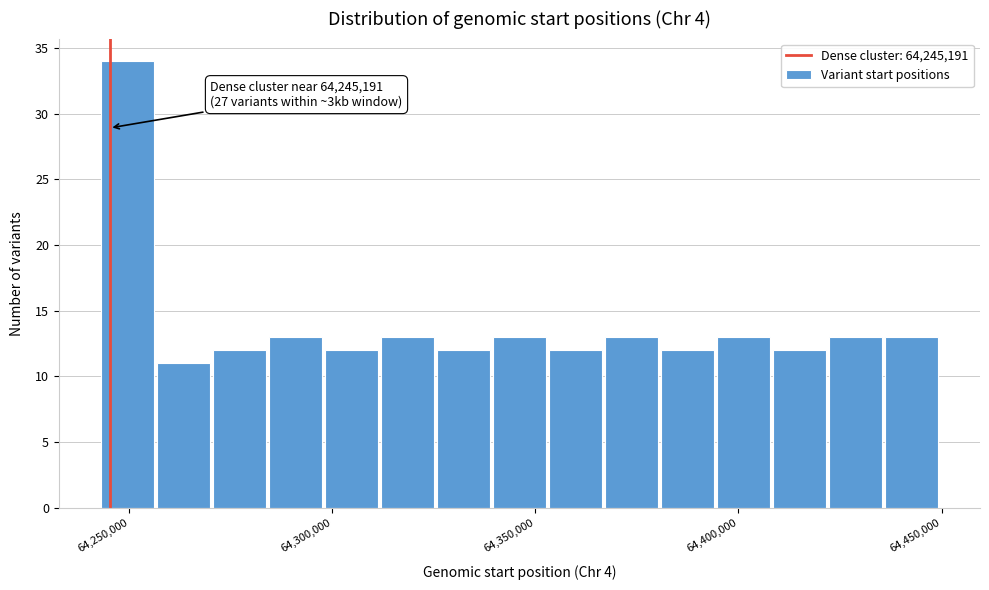

Read against the x-axis, roughly where is the centre of the tallest bar?

64250000